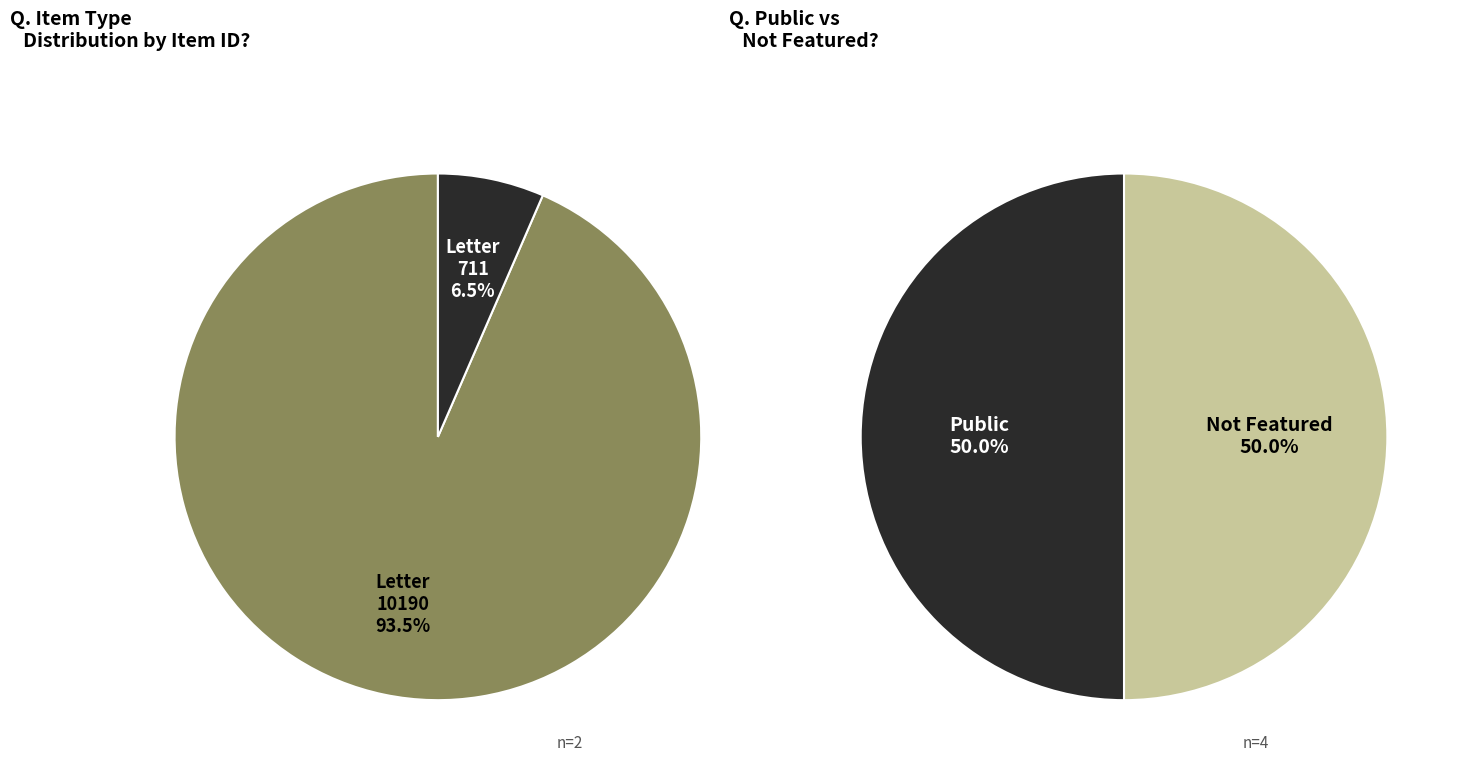

To the nearest percent, what is the difference between the largest and smallest slice percentages?

87%